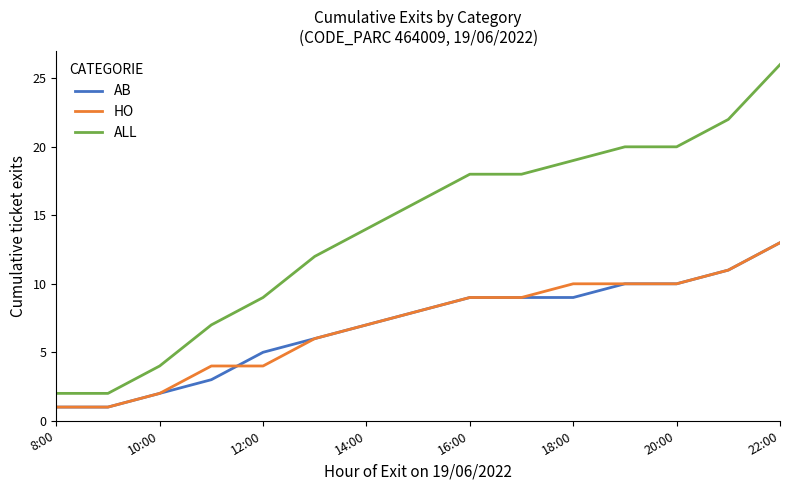

True or false: AB and ALL cross at least once.

False